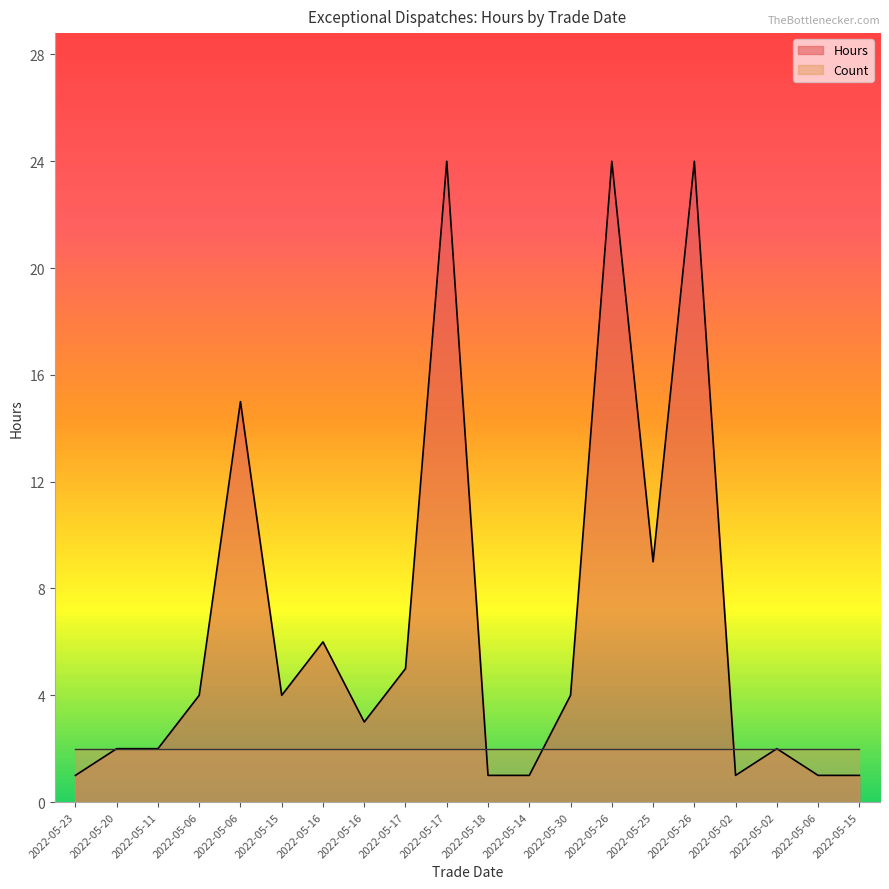

List the labels in order of value, largest first.

2022-05-17, 2022-05-26, 2022-05-26, 2022-05-06, 2022-05-25, 2022-05-16, 2022-05-17, 2022-05-06, 2022-05-15, 2022-05-30, 2022-05-16, 2022-05-20, 2022-05-11, 2022-05-02, 2022-05-23, 2022-05-18, 2022-05-14, 2022-05-02, 2022-05-06, 2022-05-15